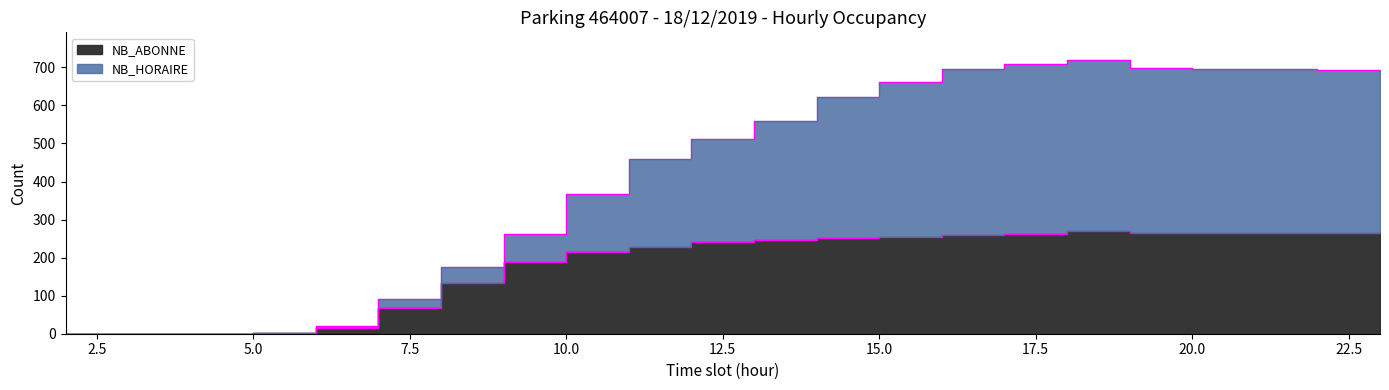

In NB_ABONNE, how many points are higher than both neighbors (excluding endpoints)?

1